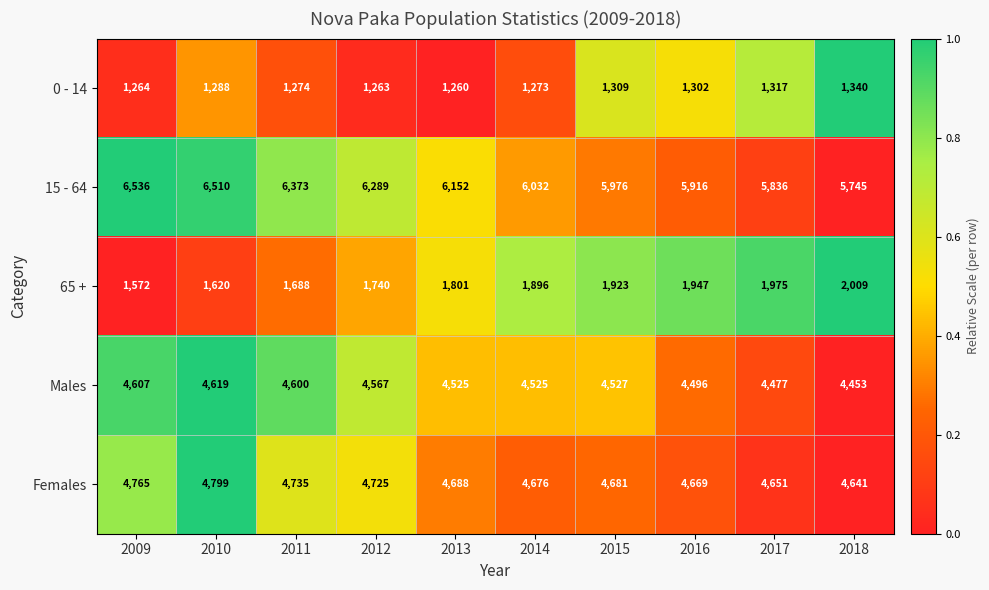

Which series has the largest total across all categories?

15 - 64